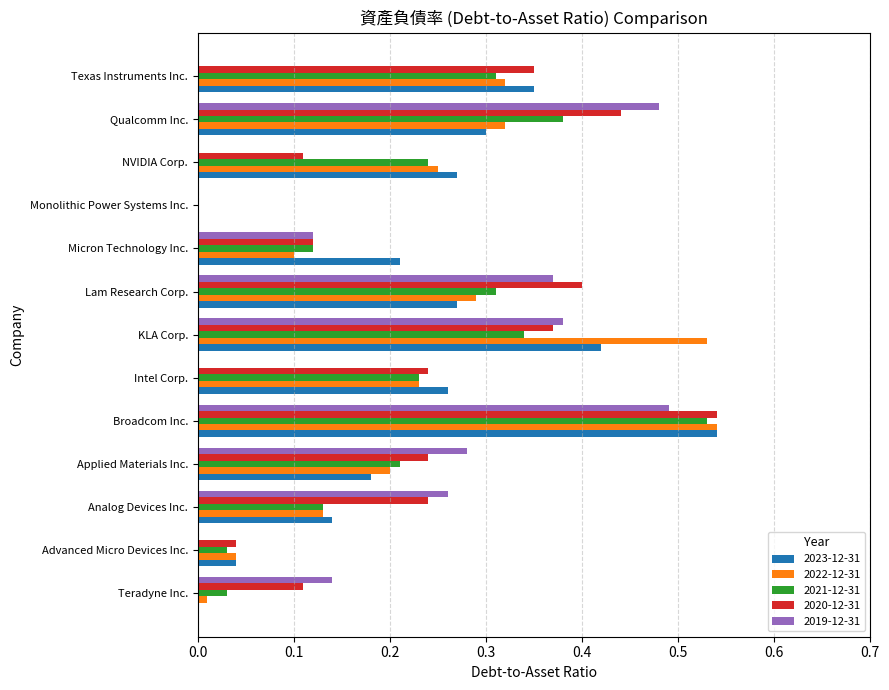

The 2019-12-31 series shows 0.3 at Applied Materials Inc.. True or false?

True